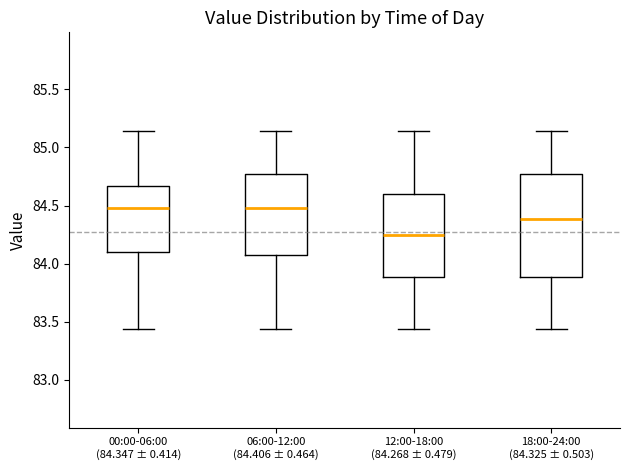

Where does the lower whisker of the box for 06:00-12:00 (84.406 ± 0.464) end on the y-axis? The values are not printed on the chart, so give them approximately, as read against the axis.

83.45